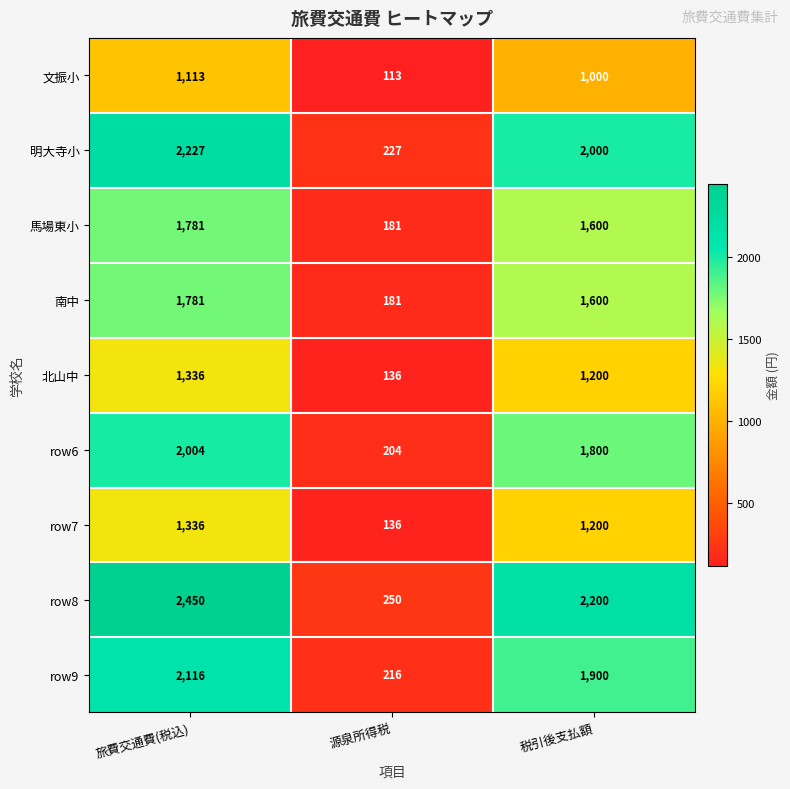

How many values in the 明大寺小 series are below 2000?

1